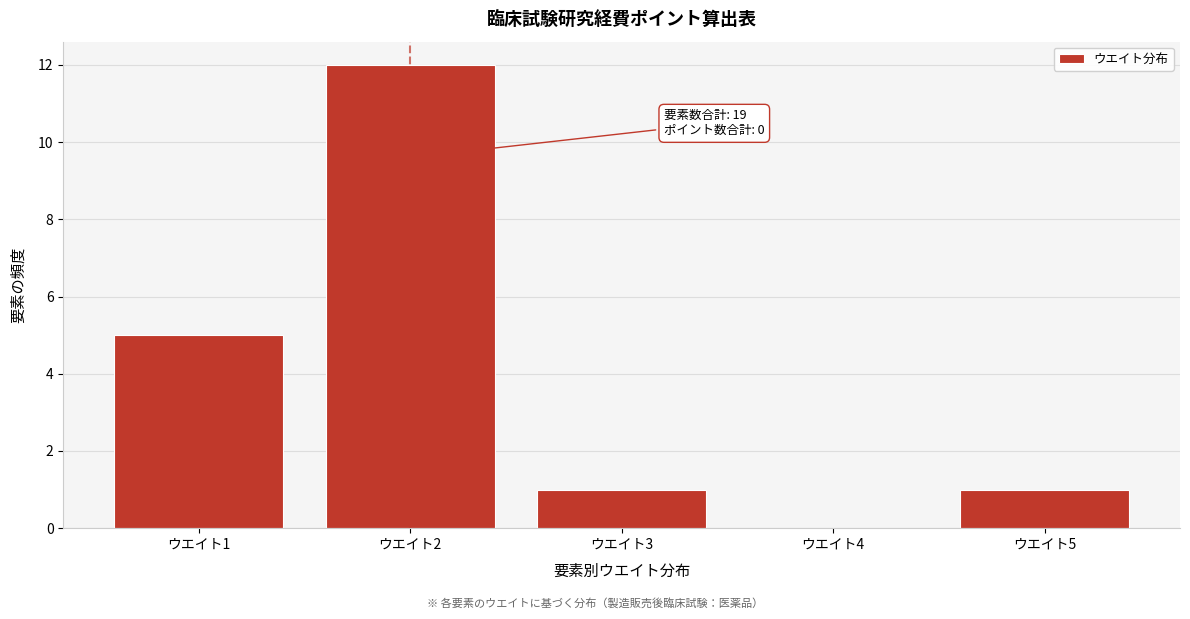

Reading left to right, what are all the values shown in this chart?

ウエイト1=5	ウエイト2=12	ウエイト3=1	ウエイト4=0	ウエイト5=1